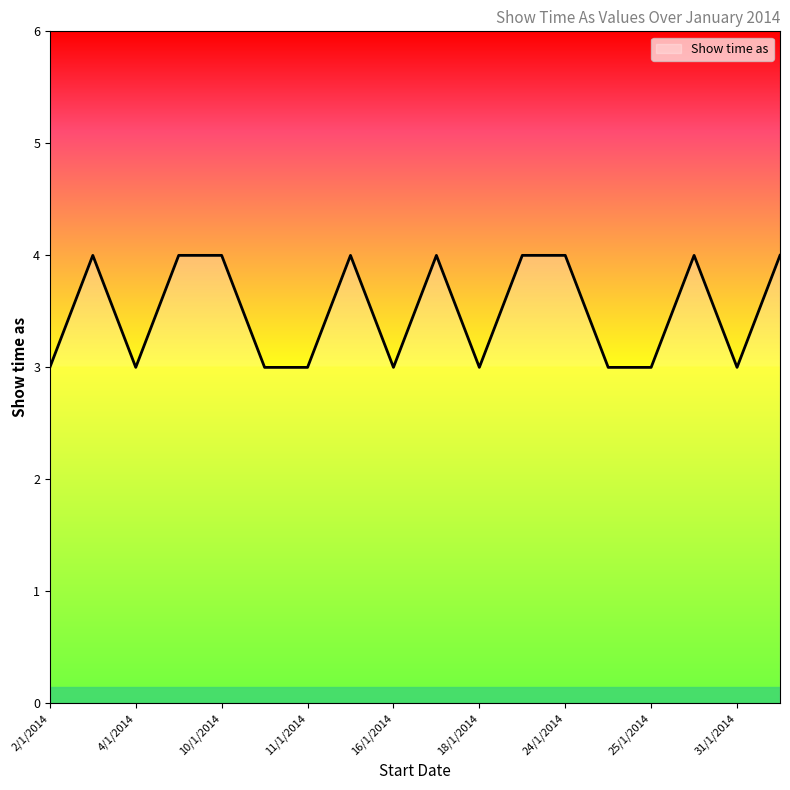

What is the greatest value displayed?

4